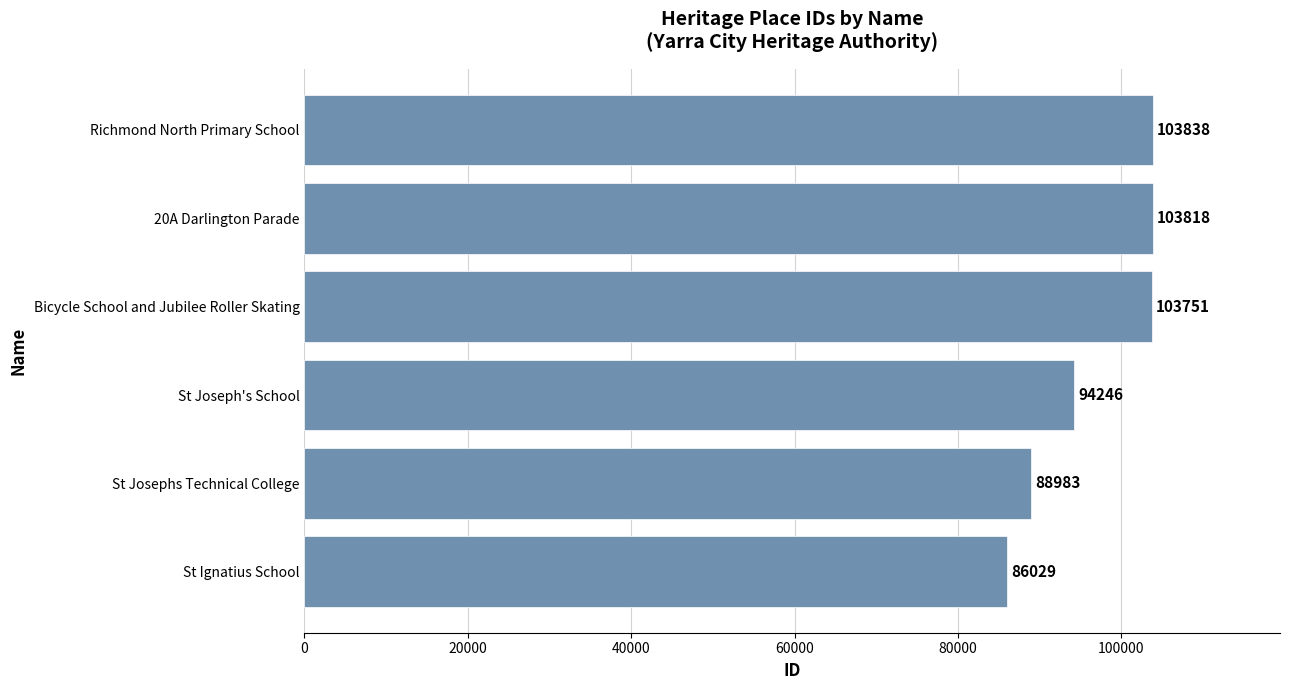

How many bars are there in total?

6